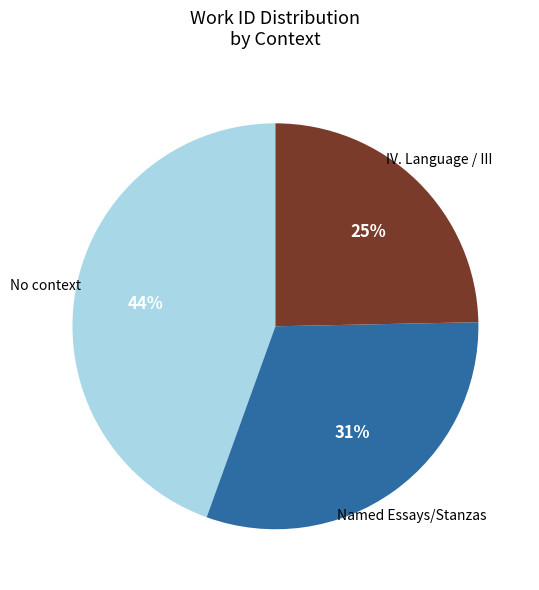

Is there any slice that represents more than half of the pie?

No